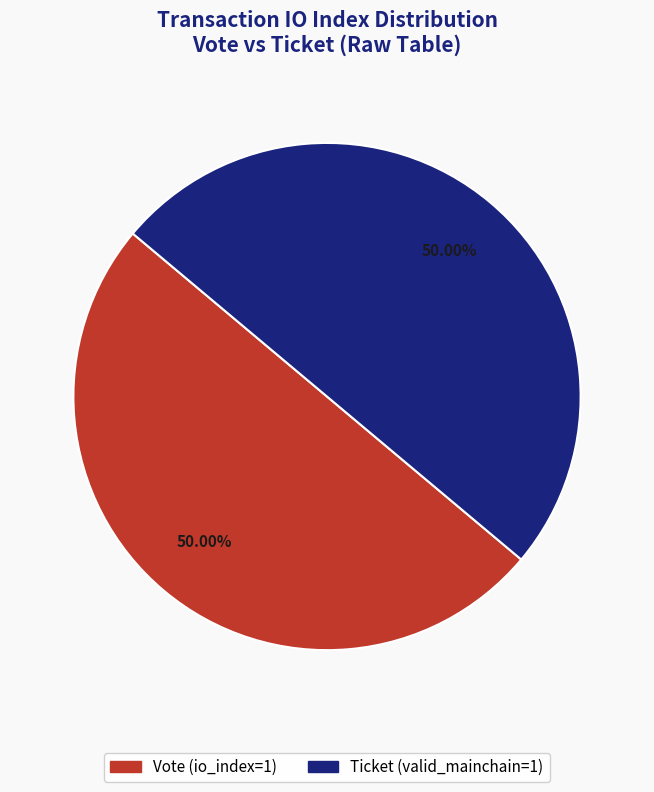

How many segments does this pie chart have?

2